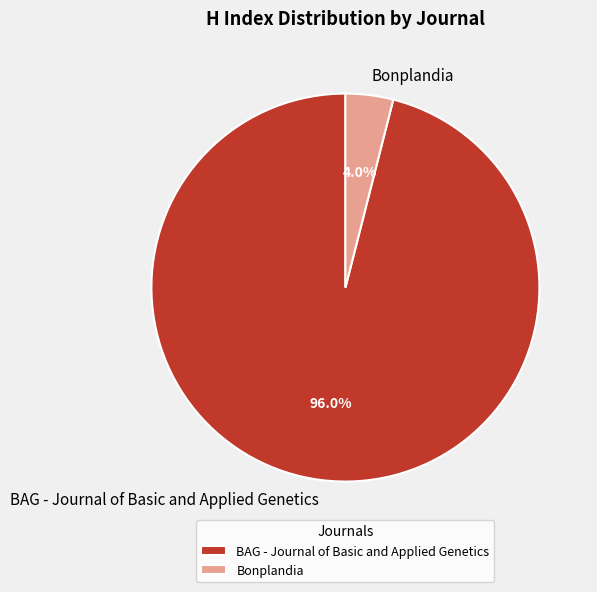

Which category accounts for the majority?

BAG - Journal of Basic and Applied Genetics